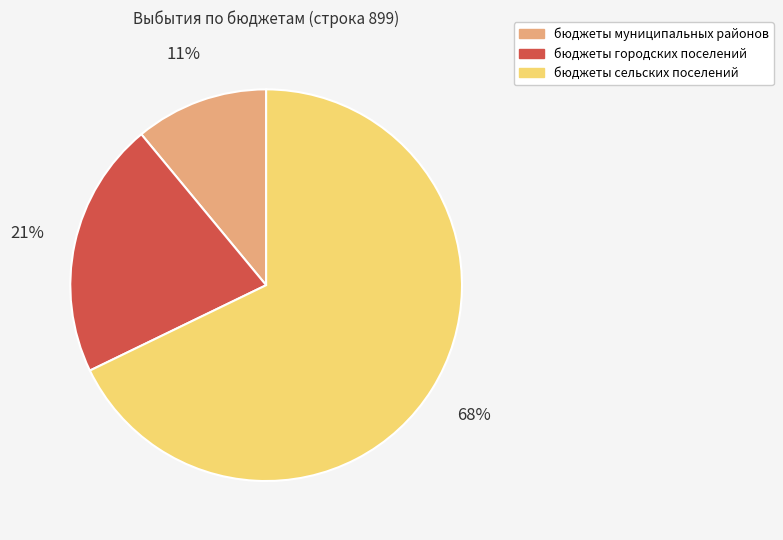

What percentage is the бюджеты городских поселений slice, to the nearest percent?

21%